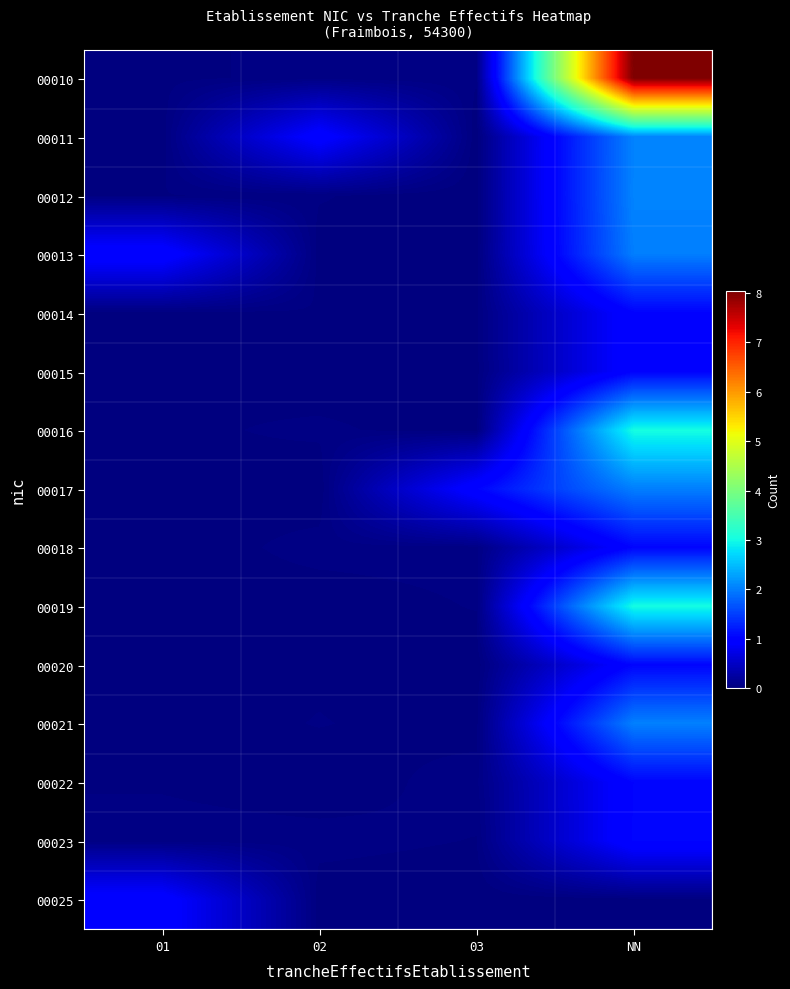

Count the number of data series in this chart.

15